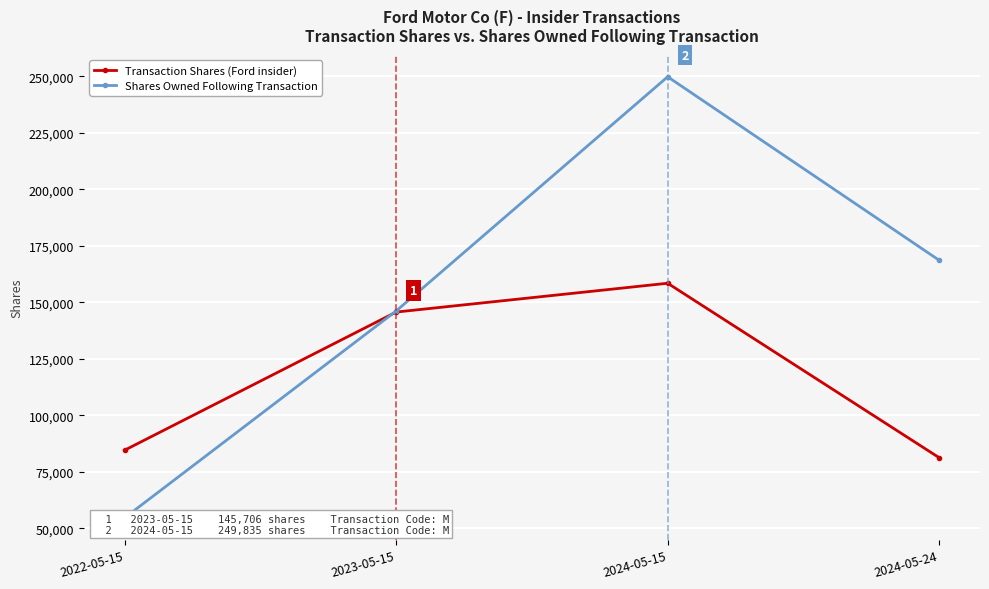

True or false: sharesOwnedFollowingTransaction has more than 0 interior local peaks.

True